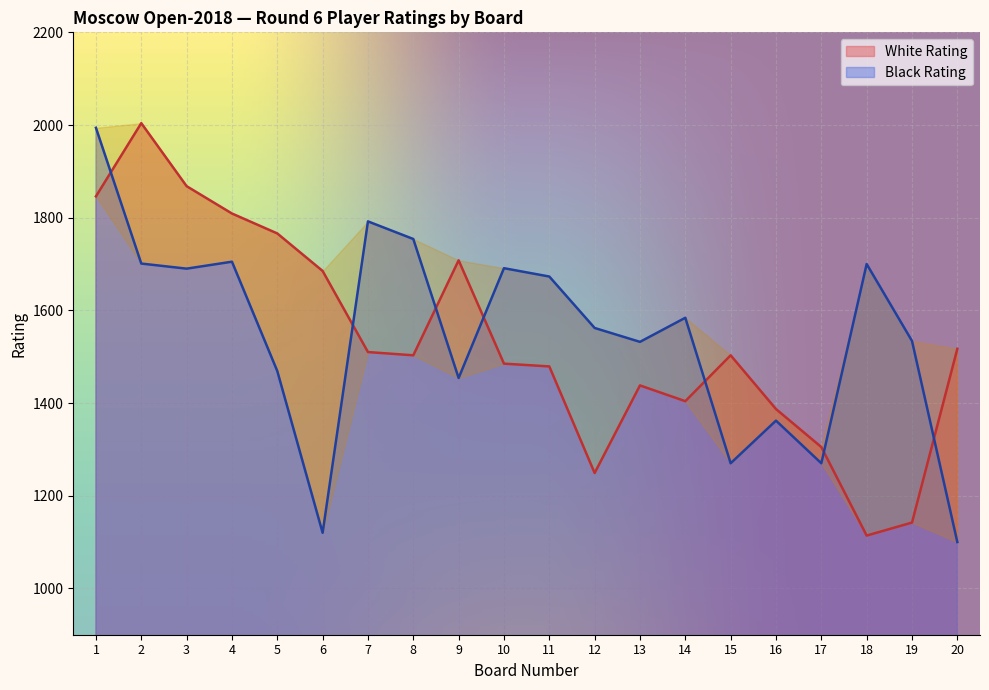

What is the minimum value for Black Rating?

1100